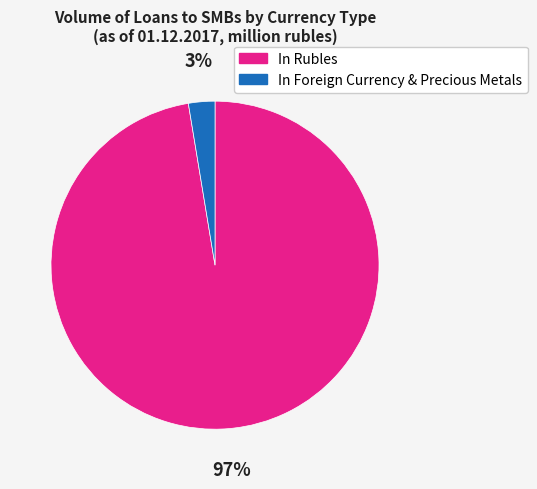

How many slices are in this pie chart?

2